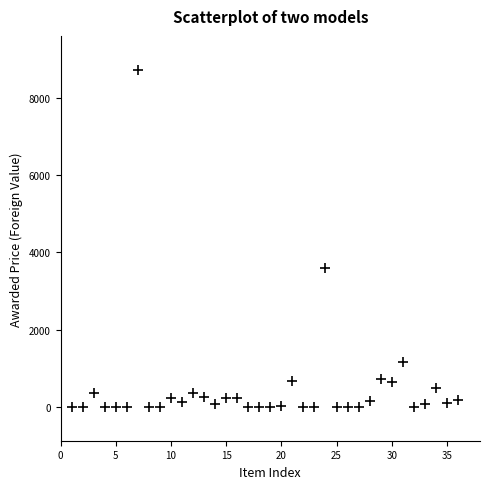

What is the range of Y values (max minus min)?

8724.7